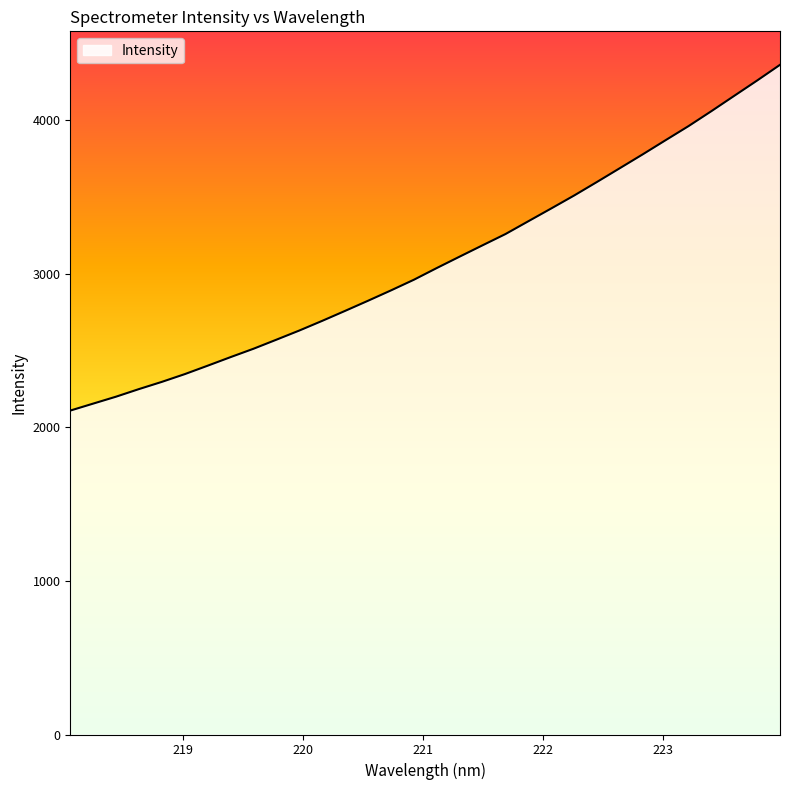

What is the minimum value shown in the chart?

2109.0